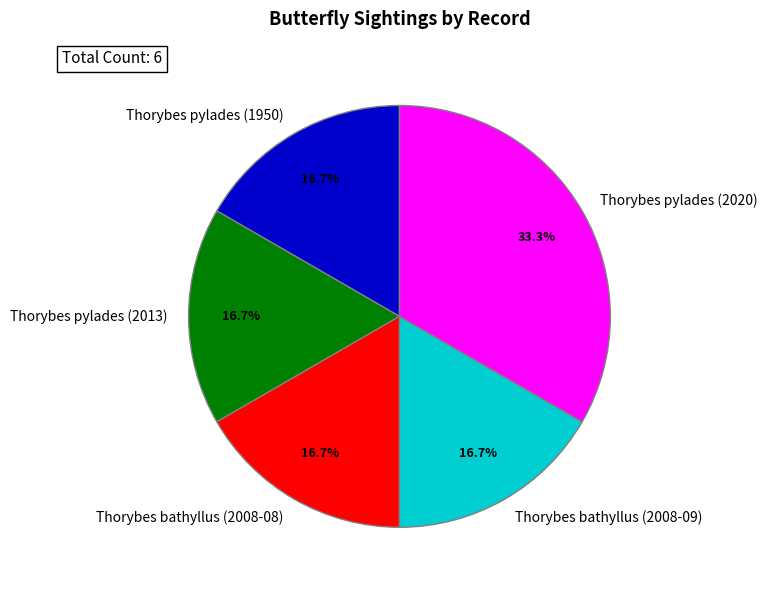

To the nearest percent, what percentage of the pie is Thorybes pylades (2013)?

17%